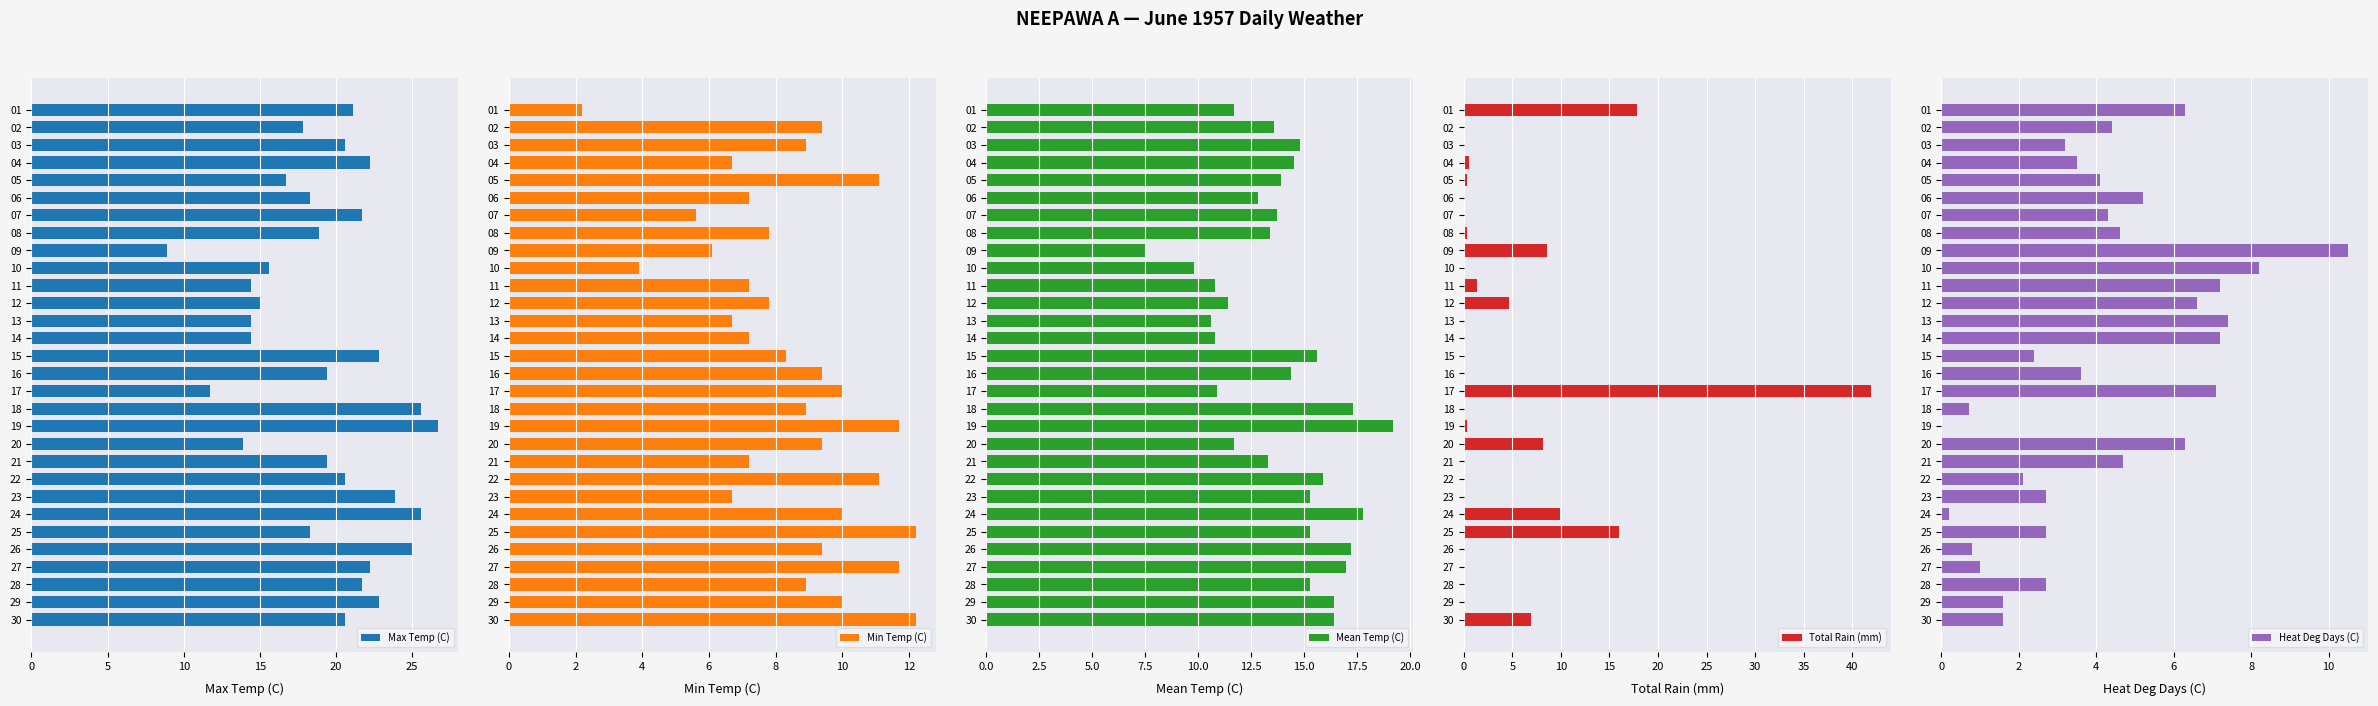

Reading right to left, extract all data points from this chart.

Max Temp (C): 20.6	22.8	21.7	22.2	25.0	18.3	25.6	23.9	20.6	19.4	13.9	26.7	25.6	11.7	19.4	22.8	14.4	14.4	15.0	14.4	15.6	8.9	18.9	21.7	18.3	16.7	22.2	20.6	17.8	21.1
Min Temp (C): 12.2	10.0	8.9	11.7	9.4	12.2	10.0	6.7	11.1	7.2	9.4	11.7	8.9	10.0	9.4	8.3	7.2	6.7	7.8	7.2	3.9	6.1	7.8	5.6	7.2	11.1	6.7	8.9	9.4	2.2
Mean Temp (C): 16.4	16.4	15.3	17.0	17.2	15.3	17.8	15.3	15.9	13.3	11.7	19.2	17.3	10.9	14.4	15.6	10.8	10.6	11.4	10.8	9.8	7.5	13.4	13.7	12.8	13.9	14.5	14.8	13.6	11.7
Total Rain (mm): 6.9	0.0	0.0	0.0	0.0	16.0	9.9	0.0	0.0	0.0	8.1	0.3	0.0	41.9	0.0	0.0	0.0	0.0	4.6	1.3	0.0	8.6	0.3	0.0	0.0	0.3	0.5	0.0	0.0	17.8
Heat Deg Days (C): 1.6	1.6	2.7	1.0	0.8	2.7	0.2	2.7	2.1	4.7	6.3	0.0	0.7	7.1	3.6	2.4	7.2	7.4	6.6	7.2	8.2	10.5	4.6	4.3	5.2	4.1	3.5	3.2	4.4	6.3